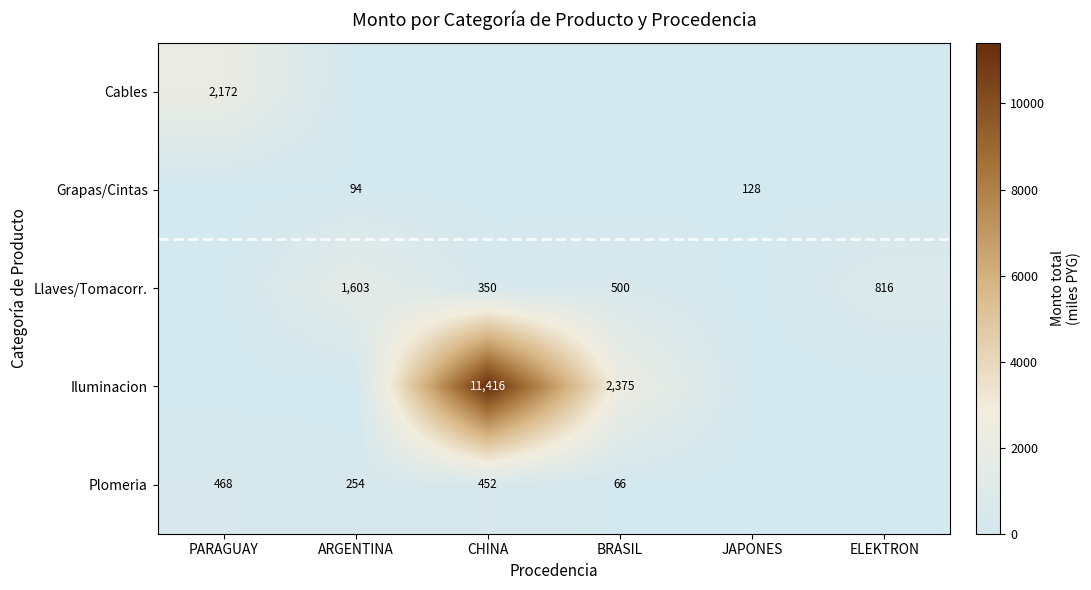

Between CHINA and PARAGUAY, which is larger?

PARAGUAY